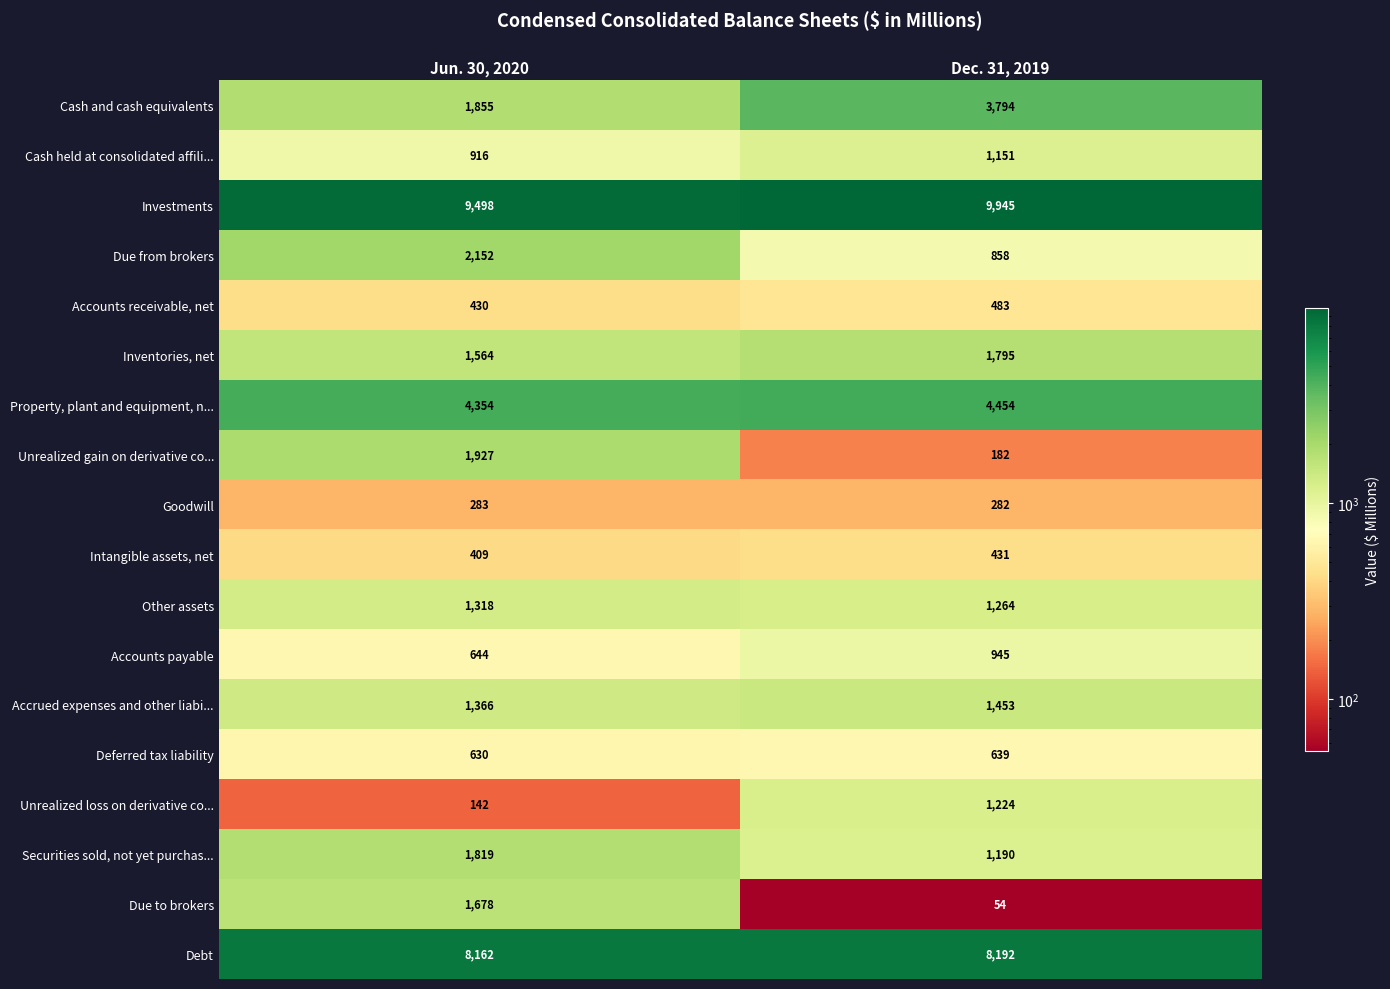

Which series changed the most between Jun. 30, 2020 and Dec. 31, 2019?

Cash and cash equivalents